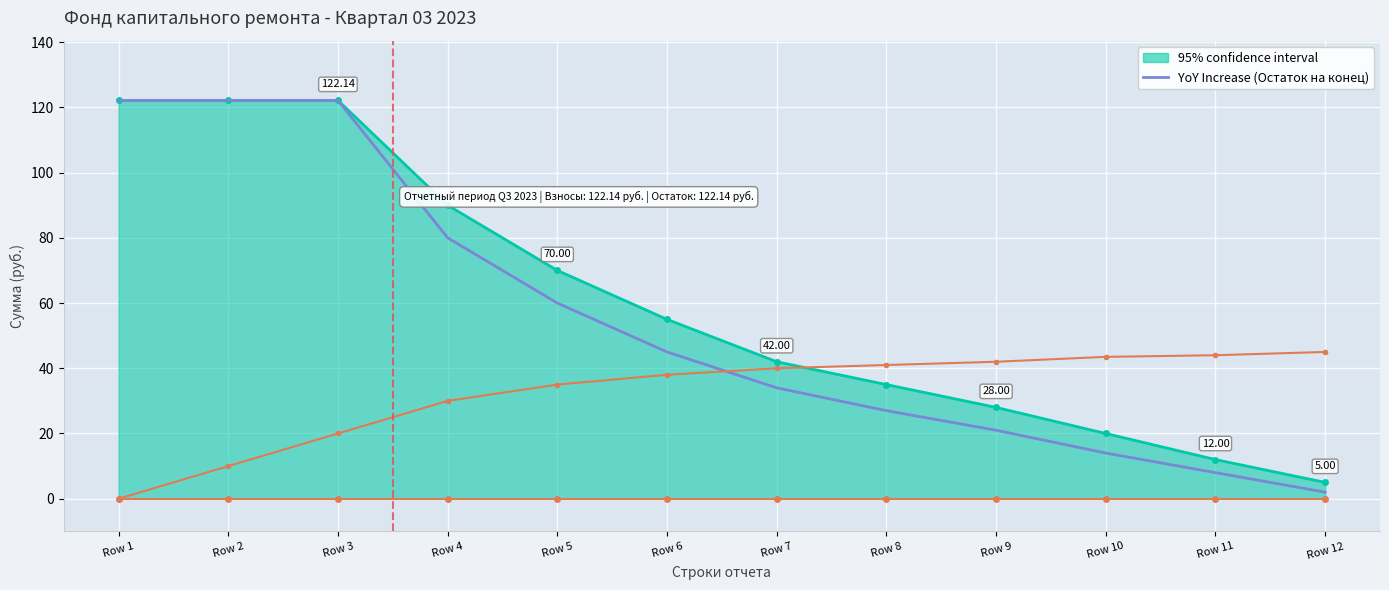

At which category is the sum across all series the highest?

Row 3